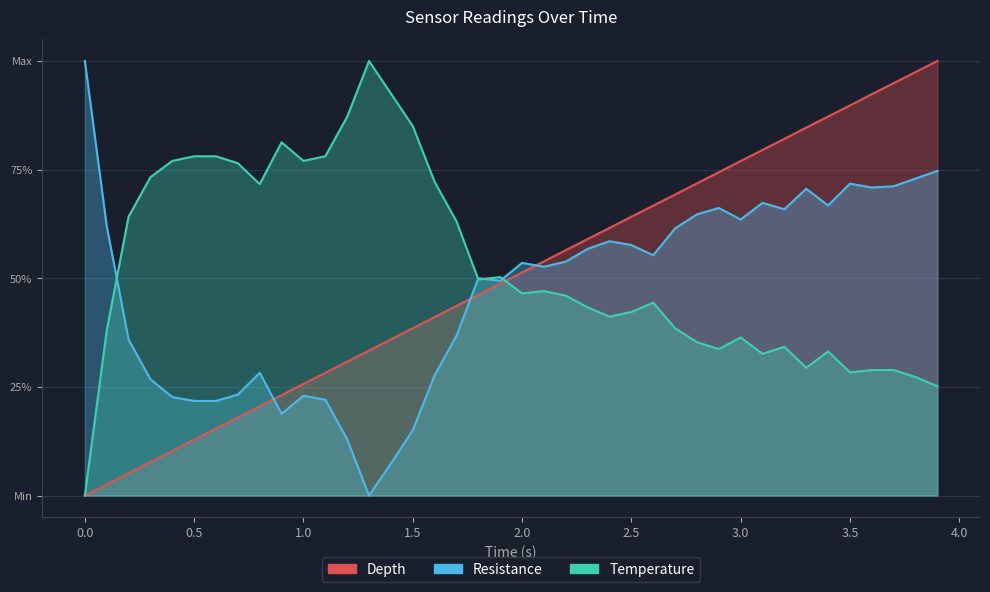

At which category is the sum across all series the highest?

3.9